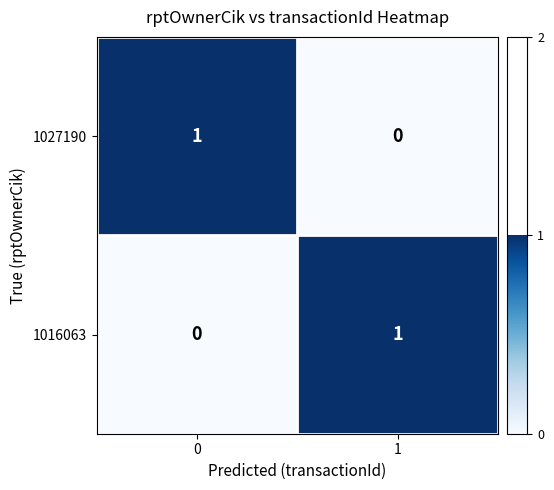

Rank the series at 0 from highest to lowest value.

1027190, 1016063